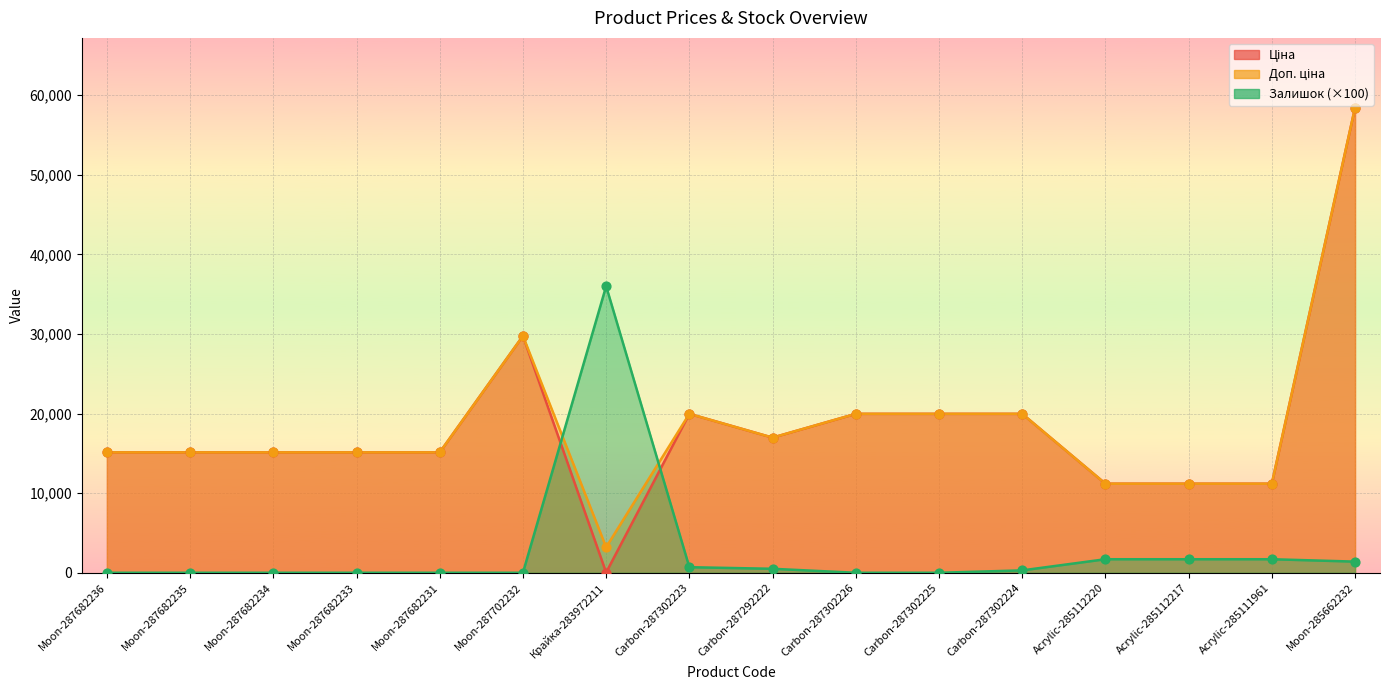

Which series has the largest Y range (max minus min)?

Ціна